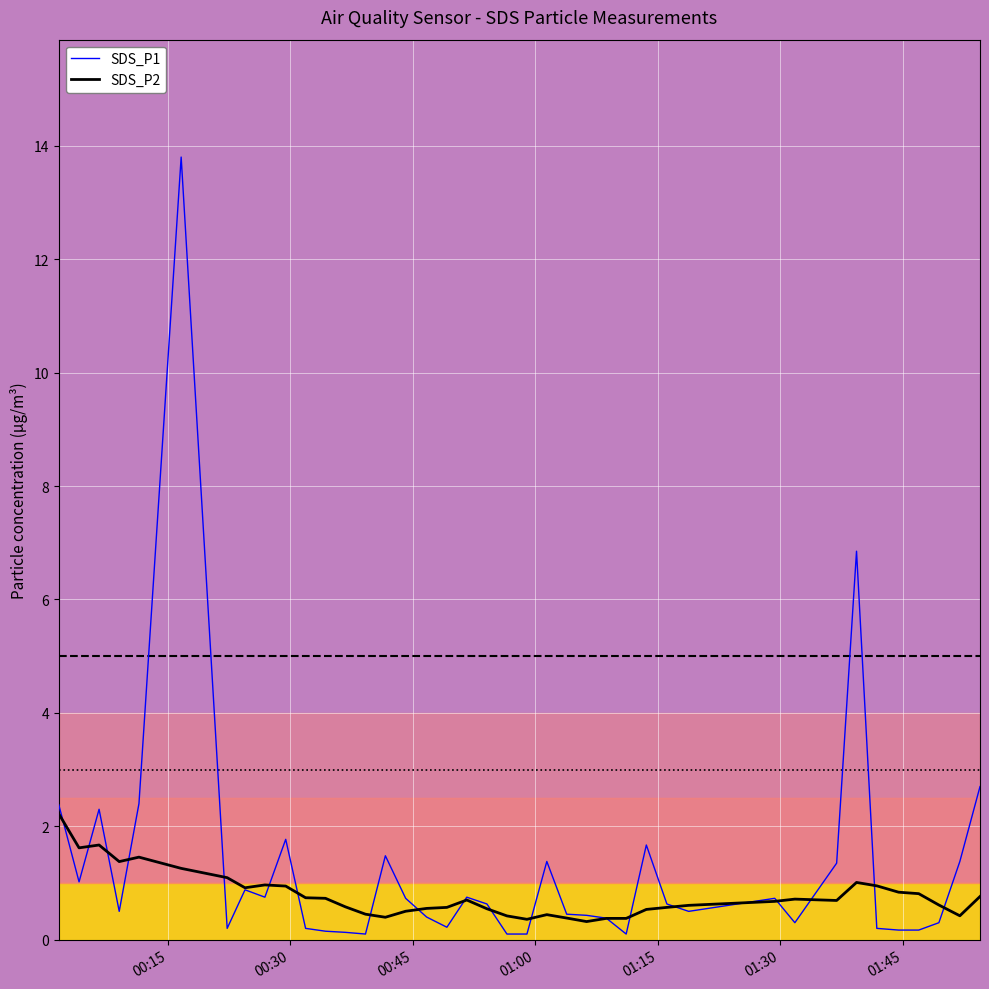

How many distinct data groups are displayed?

2